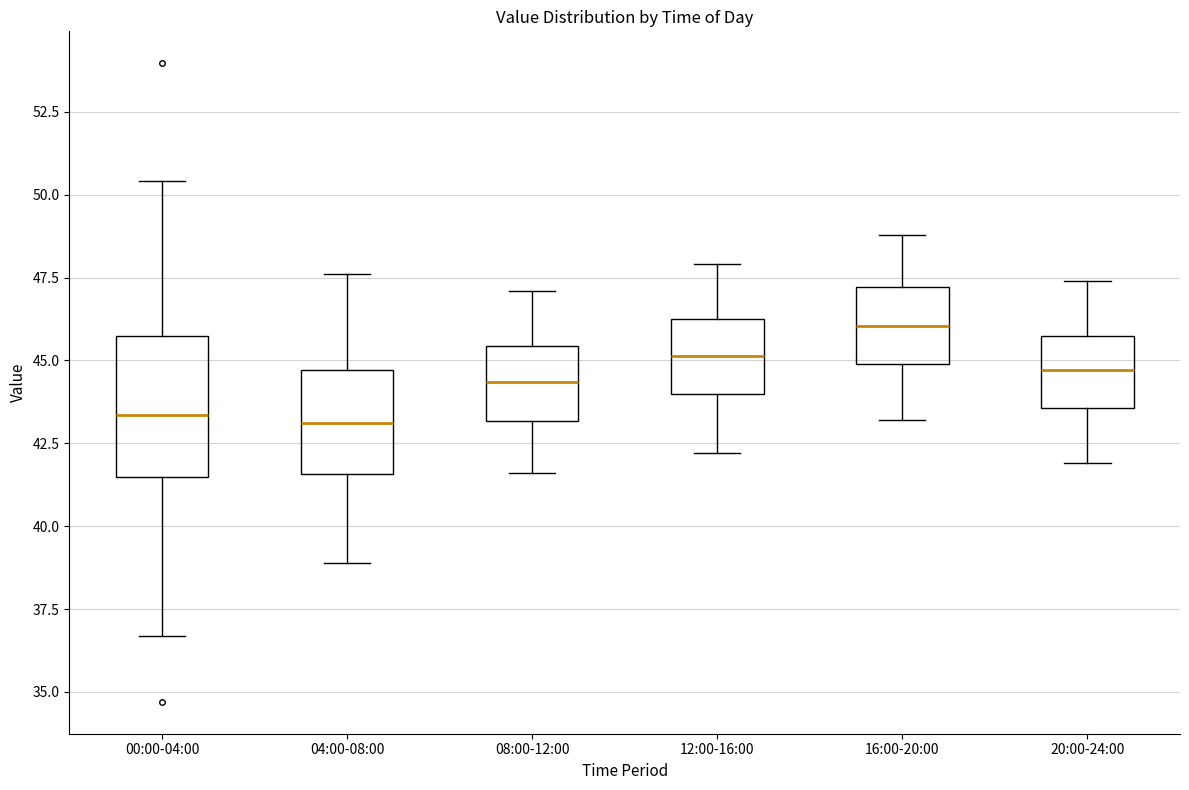

Comparing the boxes themselves (not the whiskers), which one is the tallest?

00:00-04:00